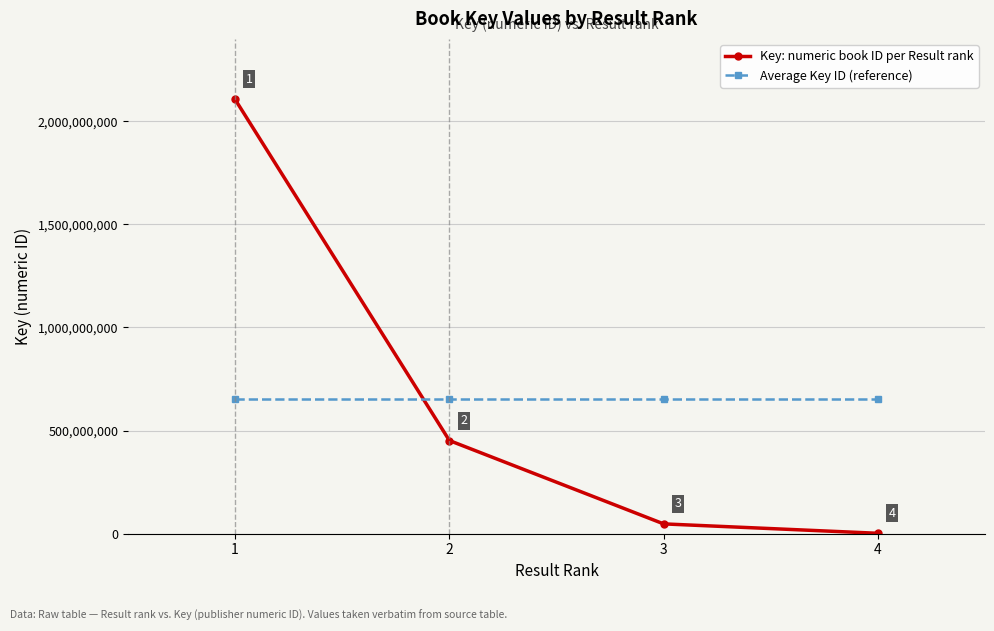

True or false: Average Key ID (reference) and Key: numeric book ID per Result rank cross at least once.

True